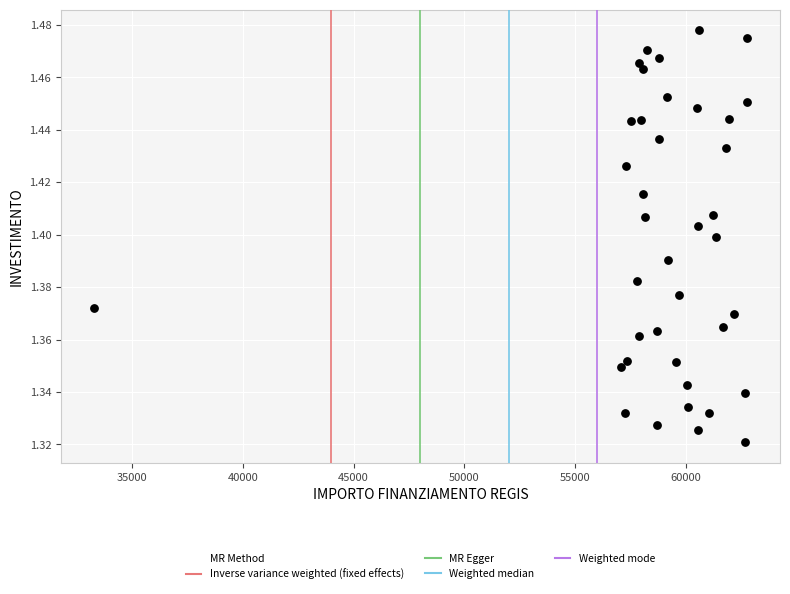

What is the range of X values (max minus min)?

29525.3